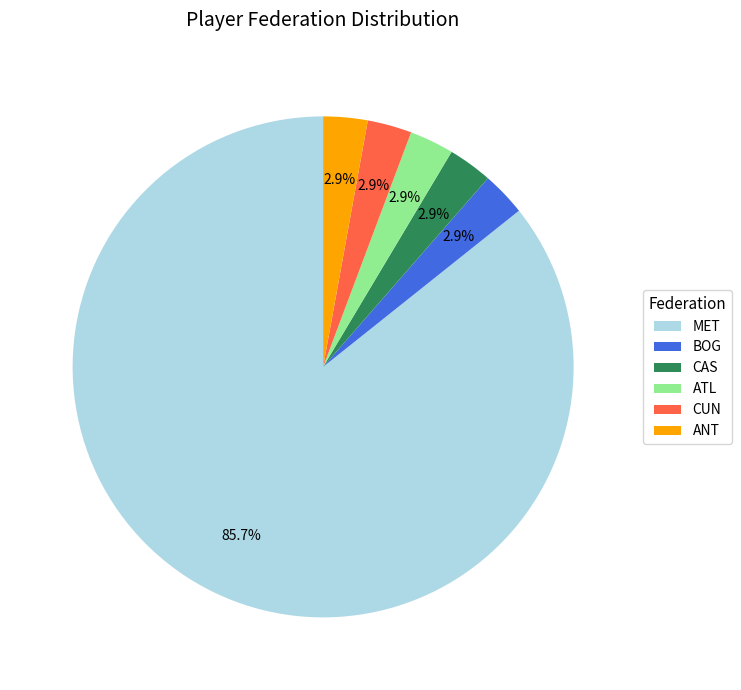

Is CAS the majority of the pie?

No